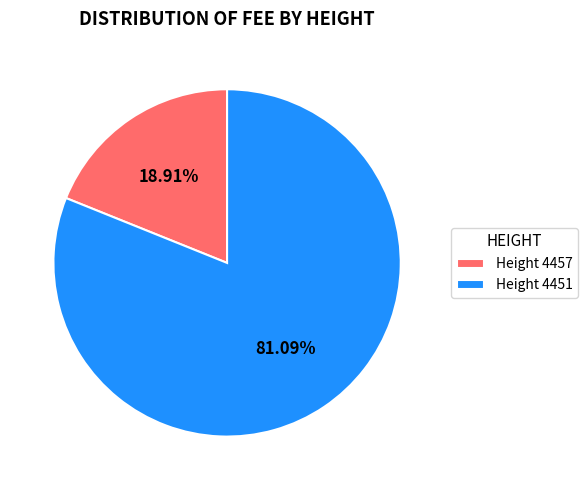

What is the ratio of the value at Height 4451 to the value at Height 4457?

4.3